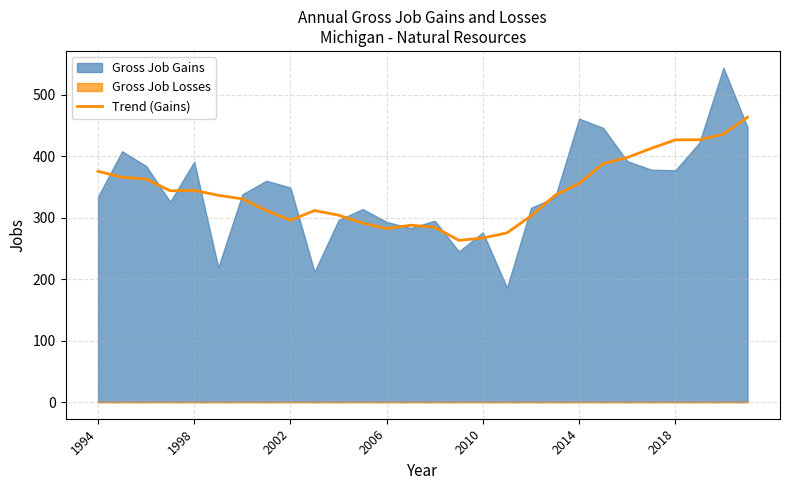

What is the change in value from 26 to 27?

+27.7